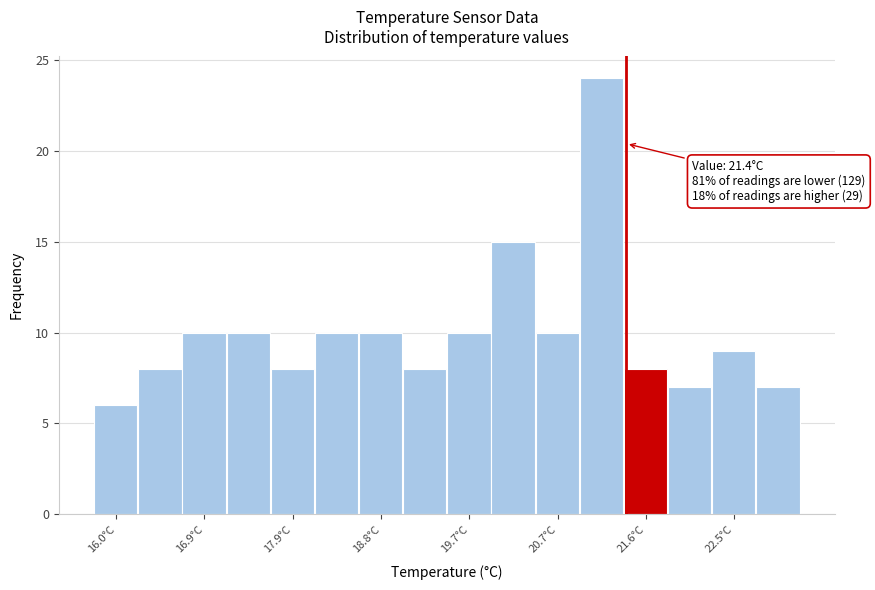

Over which range of the x-axis is the bar tallest?

20.9 to 21.4